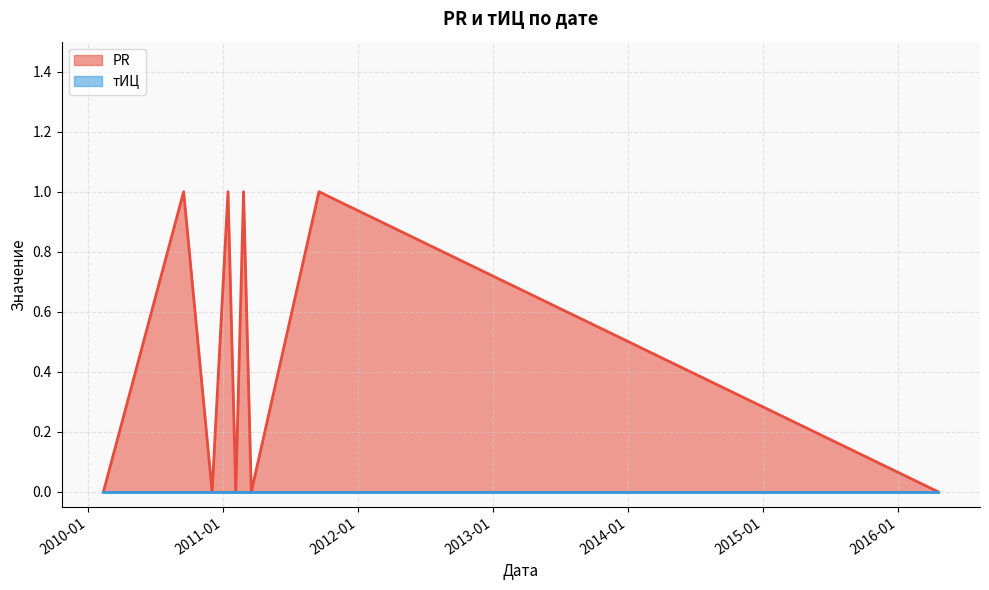

Rank the categories by value from lowest to highest.

2016-04-18, 2011-03-18, 2011-02-04, 2010-12-02, 2010-02-11, 2011-09-17, 2011-02-25, 2011-01-14, 2010-09-16